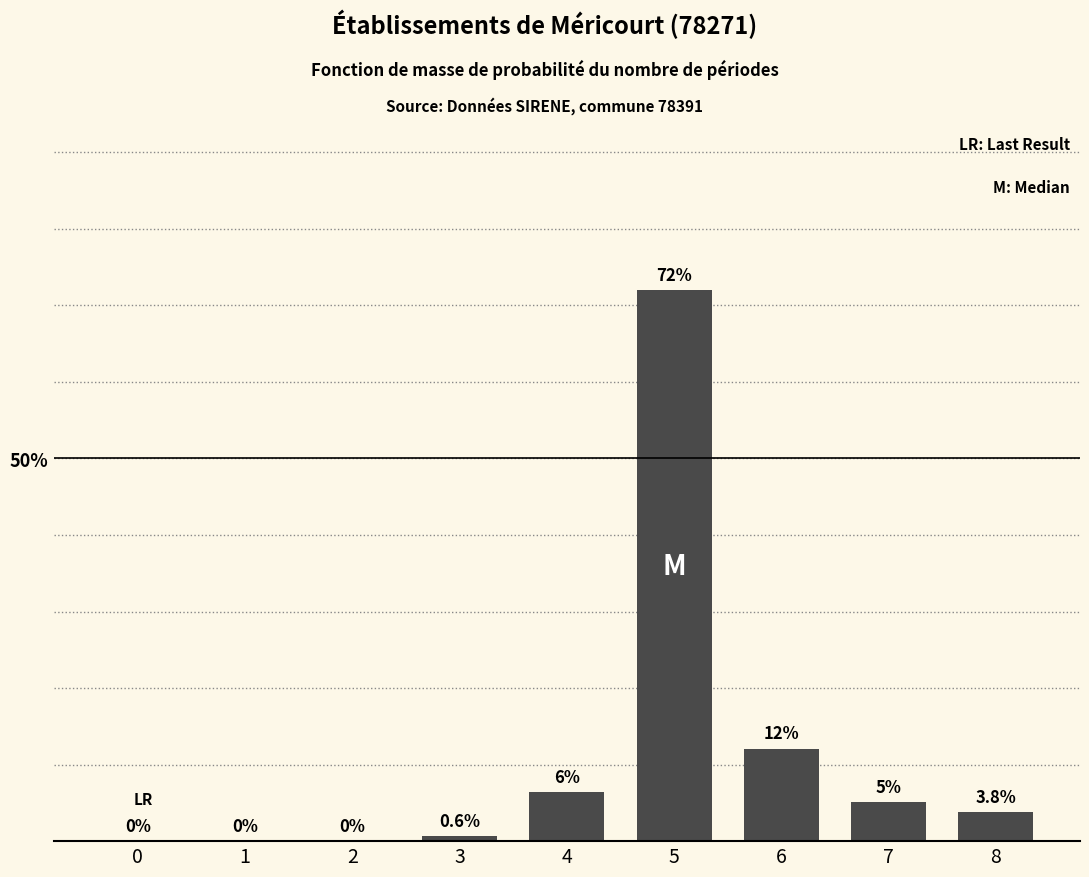

Reading left to right, list all the values displayed in this chart.

0=0.0	1=0.0	2=0.0	3=0.6	4=6.4	5=72.0	6=12.1	7=5.1	8=3.8